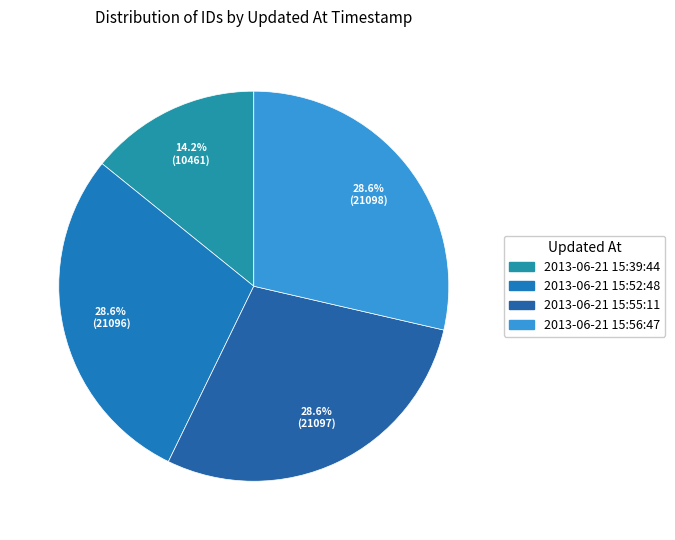

Which slice is the smallest?

2013-06-21 15:39:44